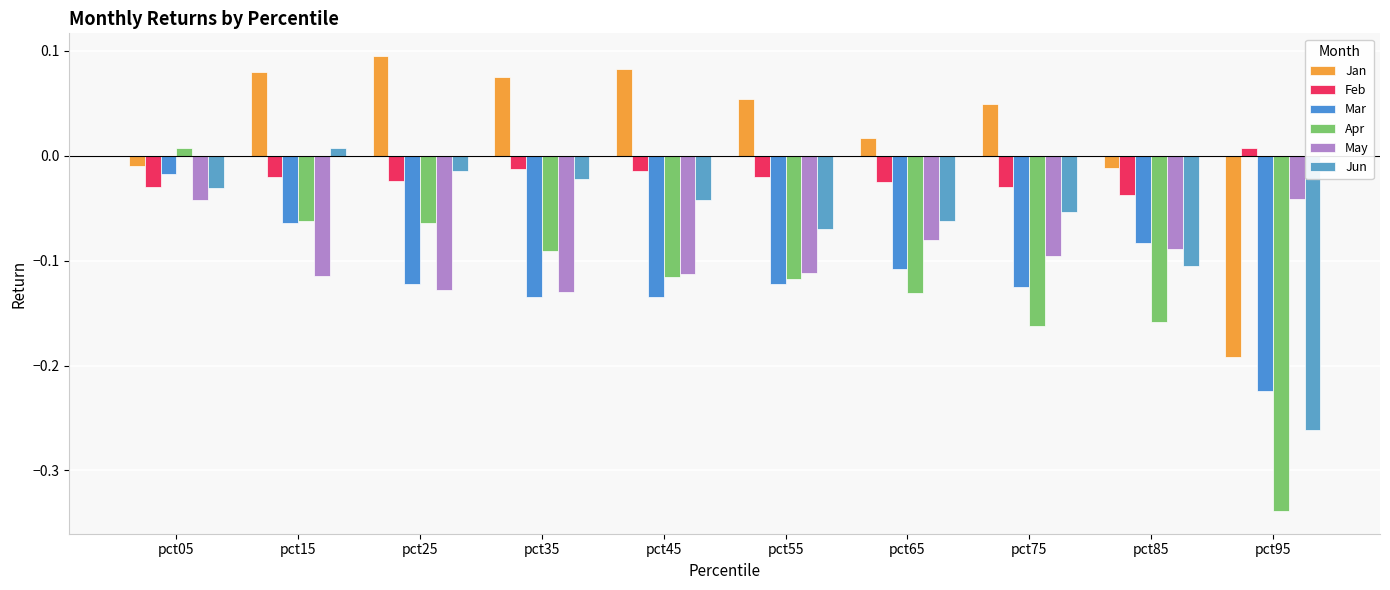

The Jan series shows 0.1 at pct45. True or false?

True